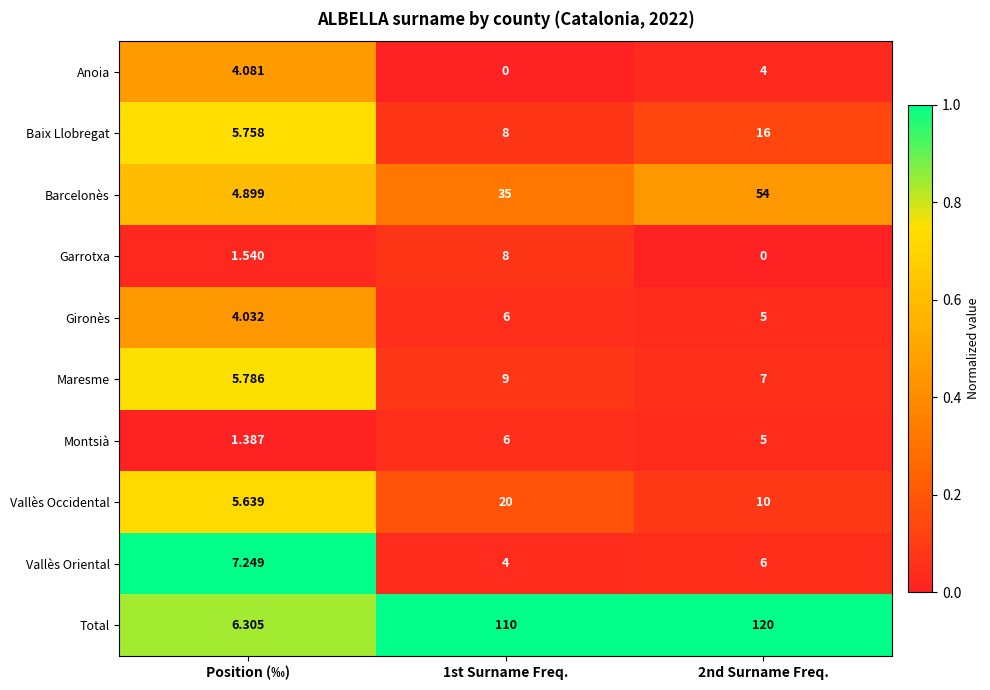

Rank the series at Position (‰) from lowest to highest value.

Montsià, Garrotxa, Gironès, Anoia, Barcelonès, Vallès Occidental, Baix Llobregat, Maresme, Total, Vallès Oriental